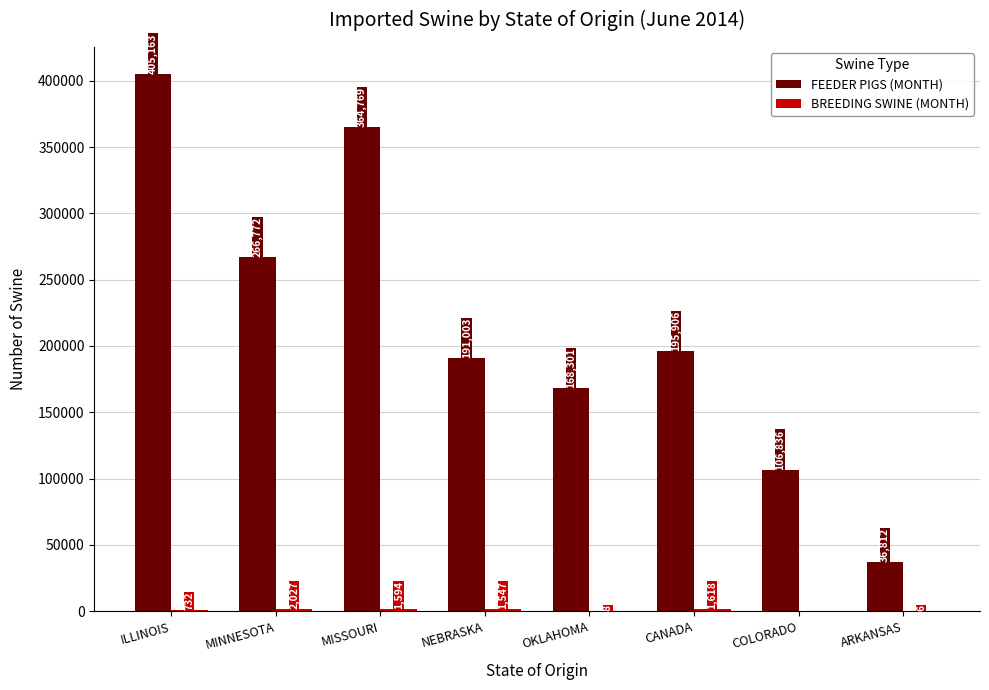

At which category does the chart reach its peak across all series?

ILLINOIS